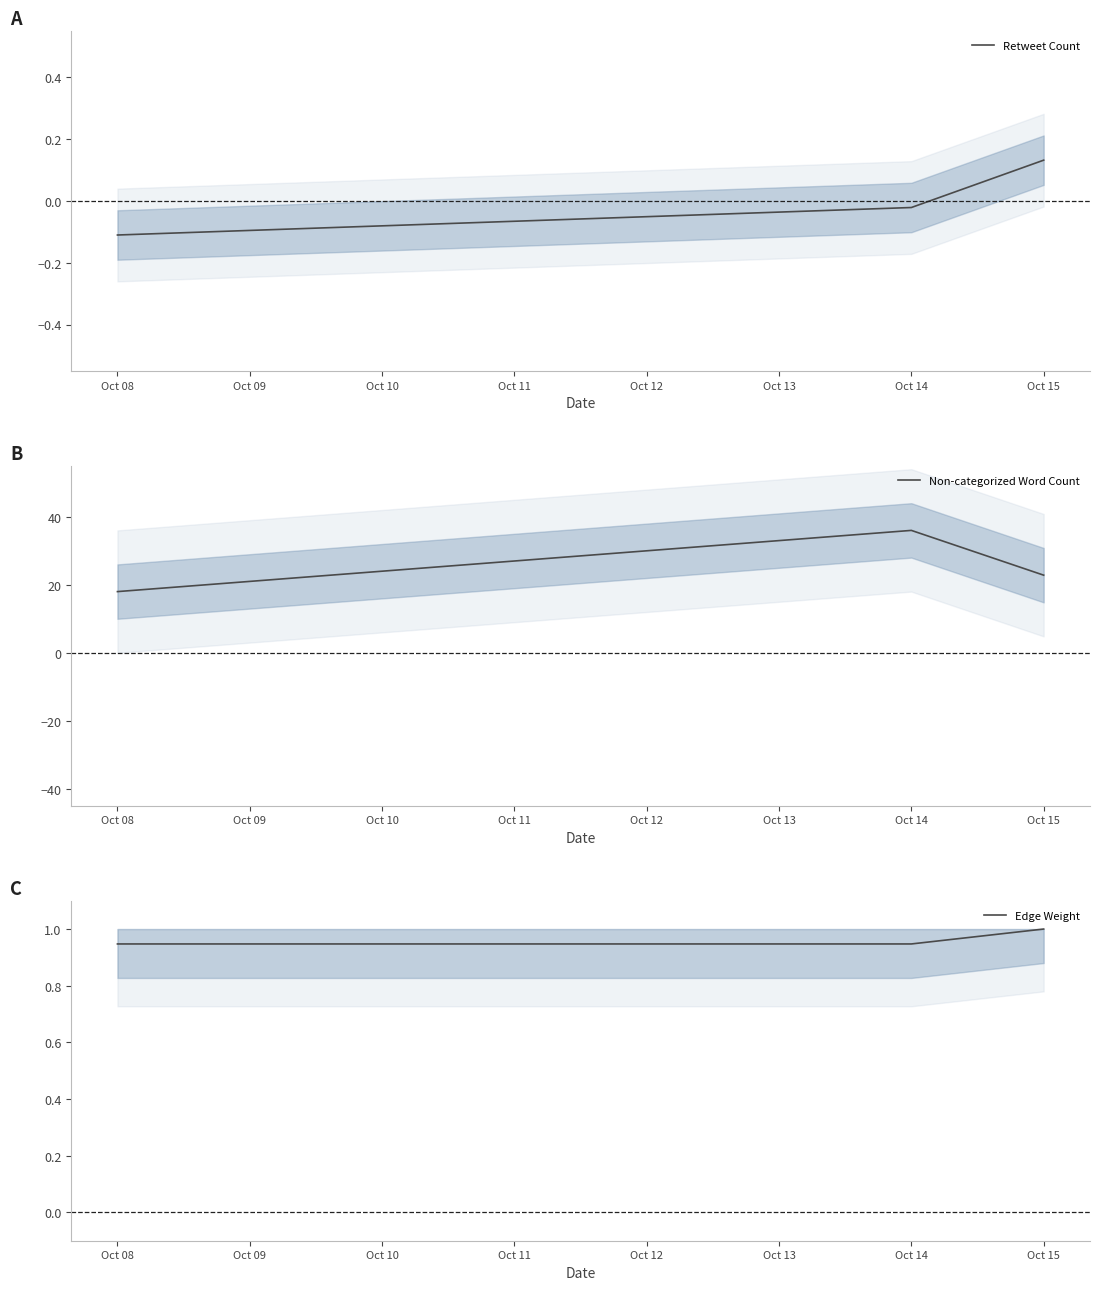

How many lines are shown in the chart?

3